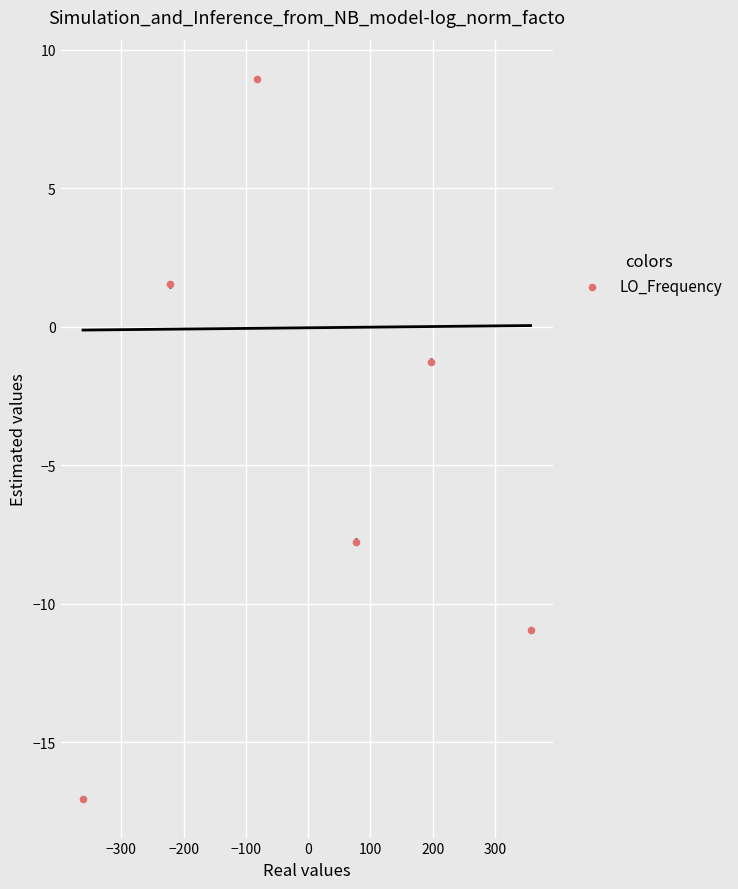

What is the average Y value?

-4.4